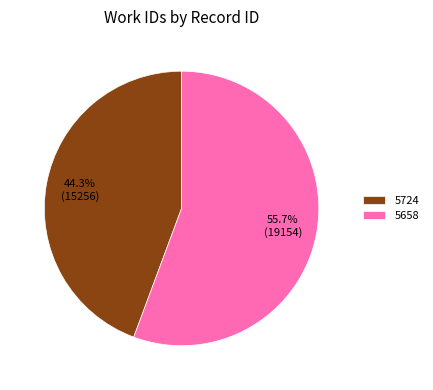

Between 5724 and 5658, which is larger?

5658